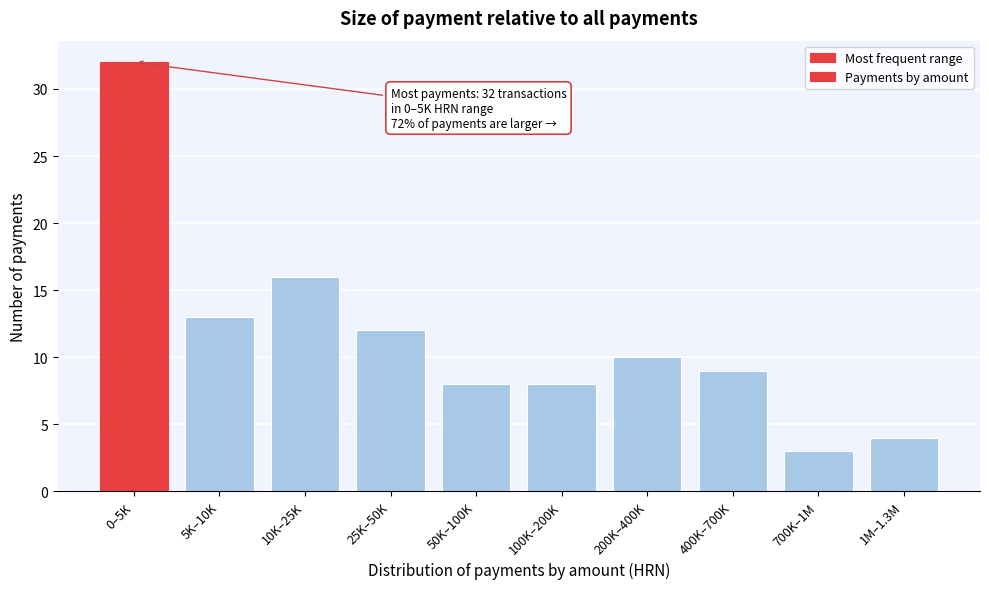

Reading left to right, transcribe all the data shown in this chart.

32	13	16	12	8	8	10	9	3	4